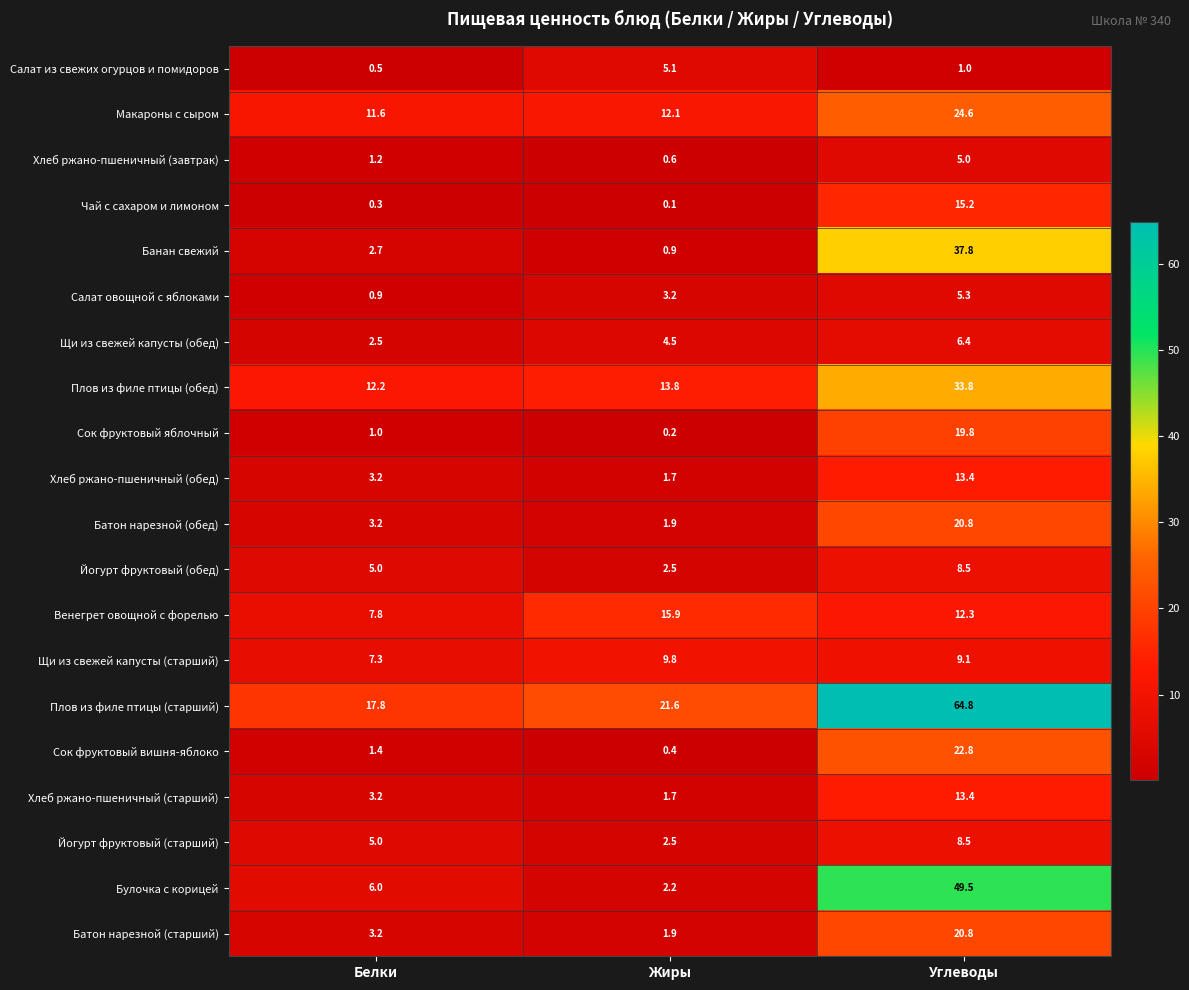

At how many categories does at least one series exceed 63?

1